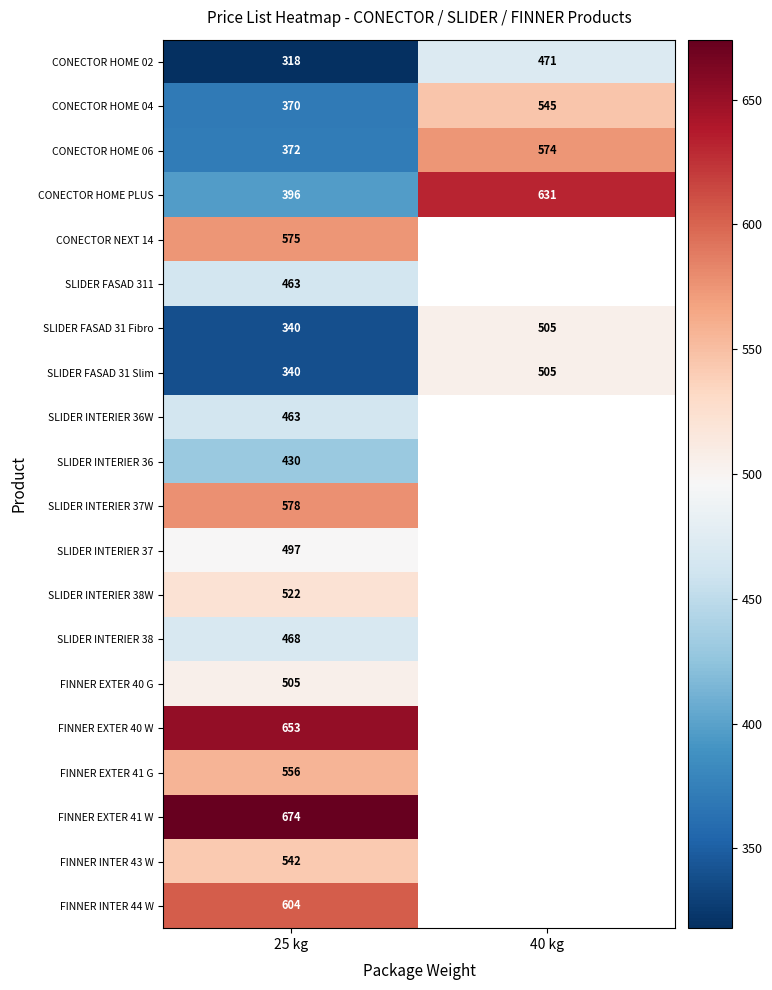

At which label is SLIDER FASAD 31 Slim closest to 422?

25 kg